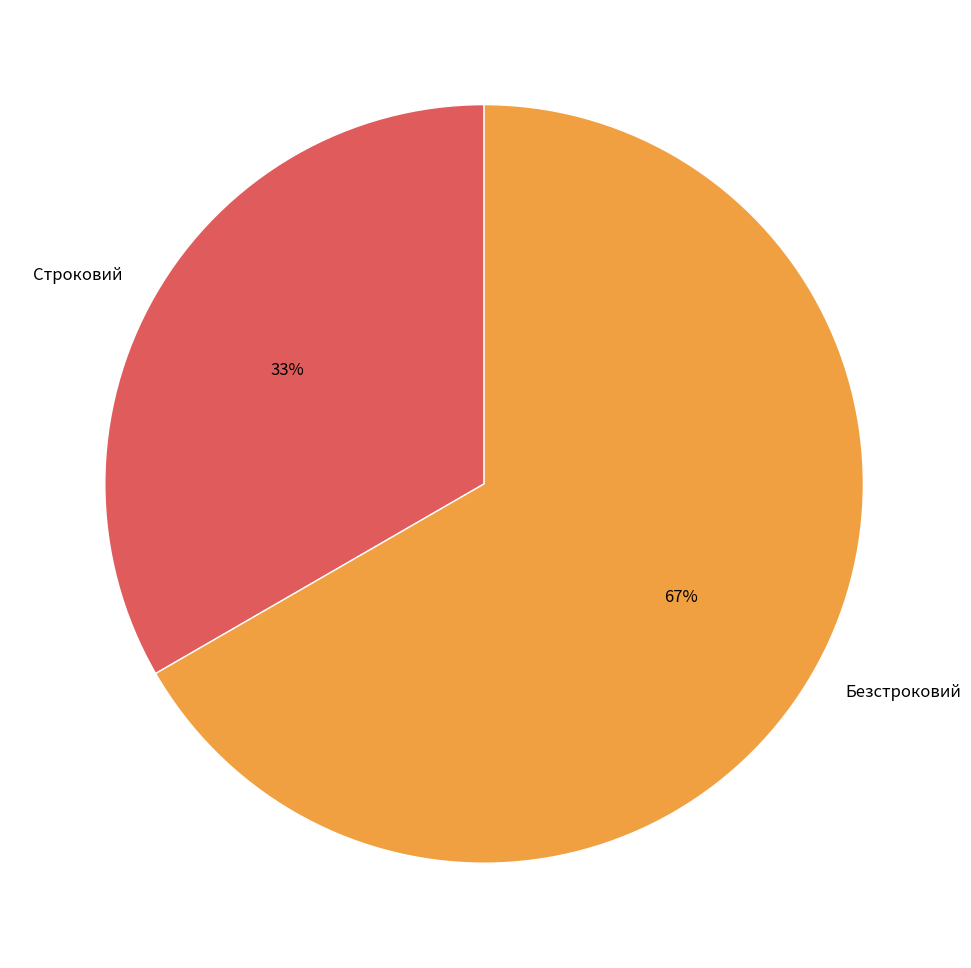

Between Безстроковий and Строковий, which is larger?

Безстроковий